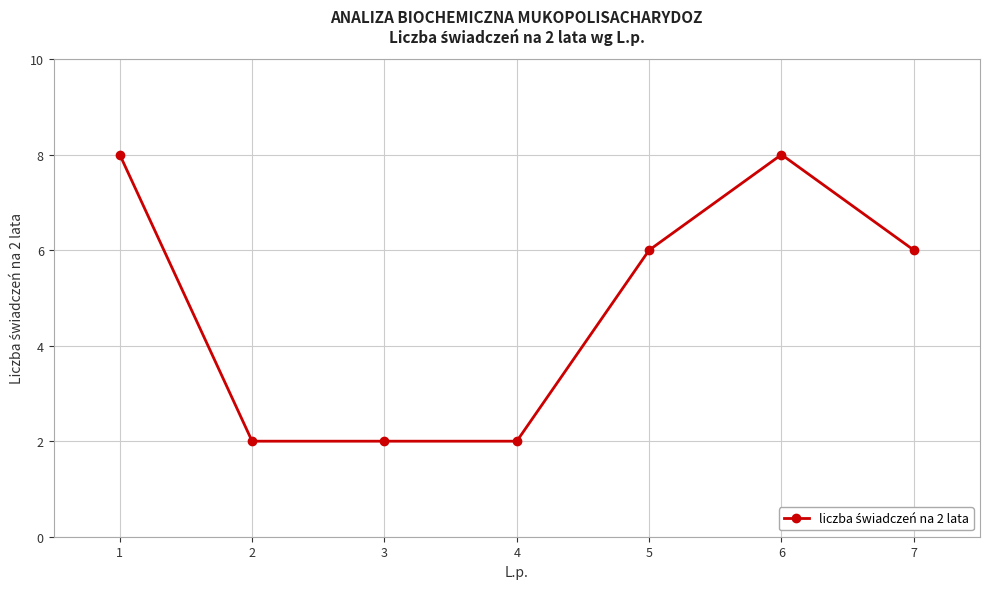

True or false: the data has more than 2 interior local peaks.

False